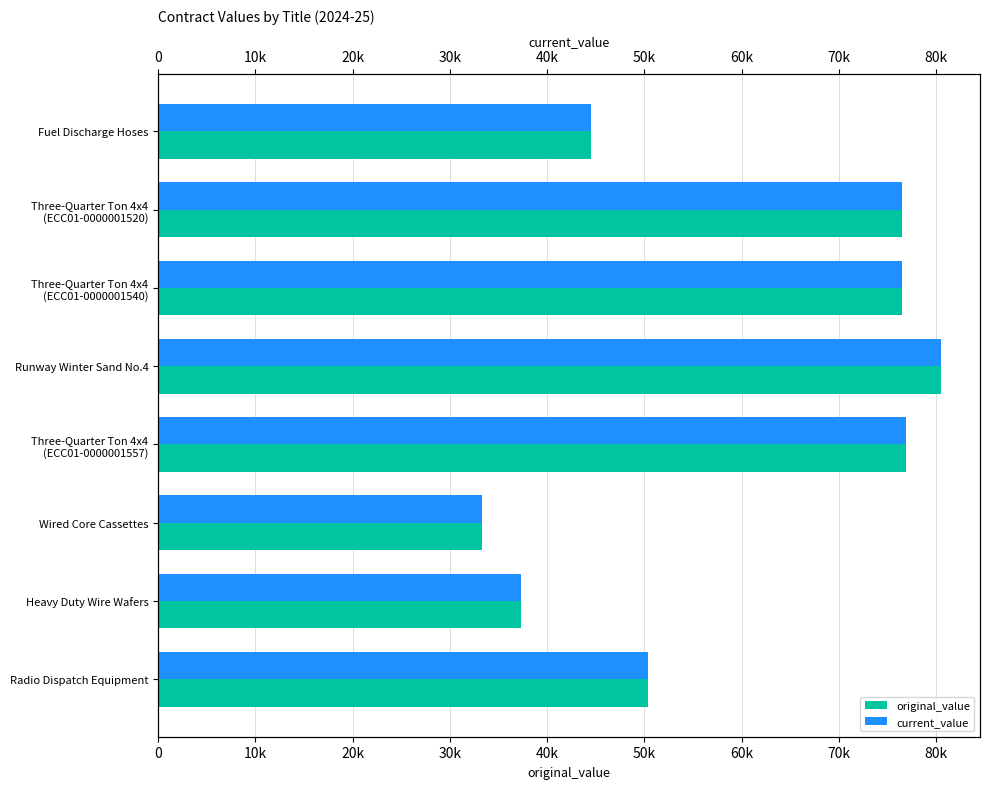

How many groups of bars are there?

8